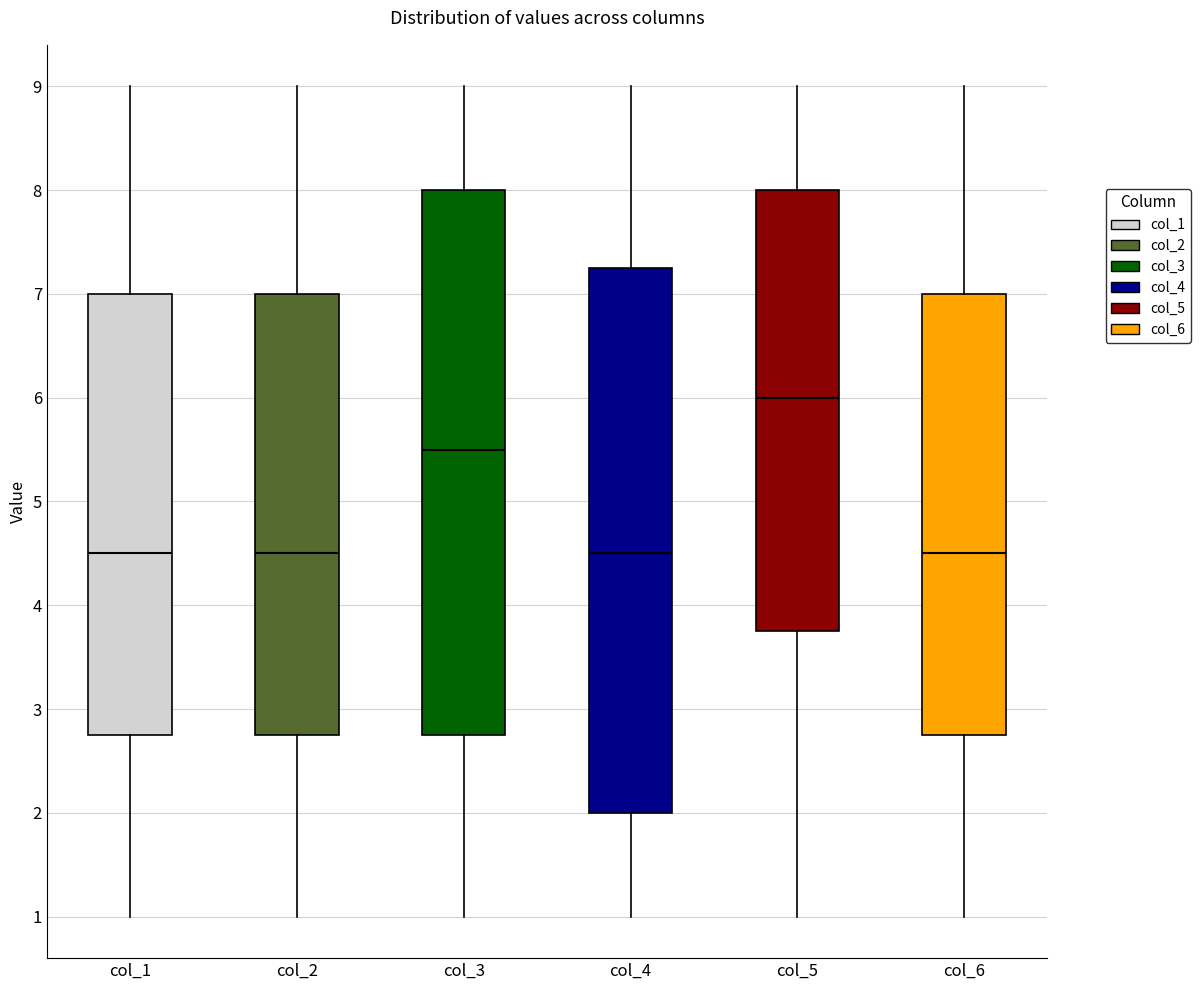

Which box's median line is the highest?

col_5